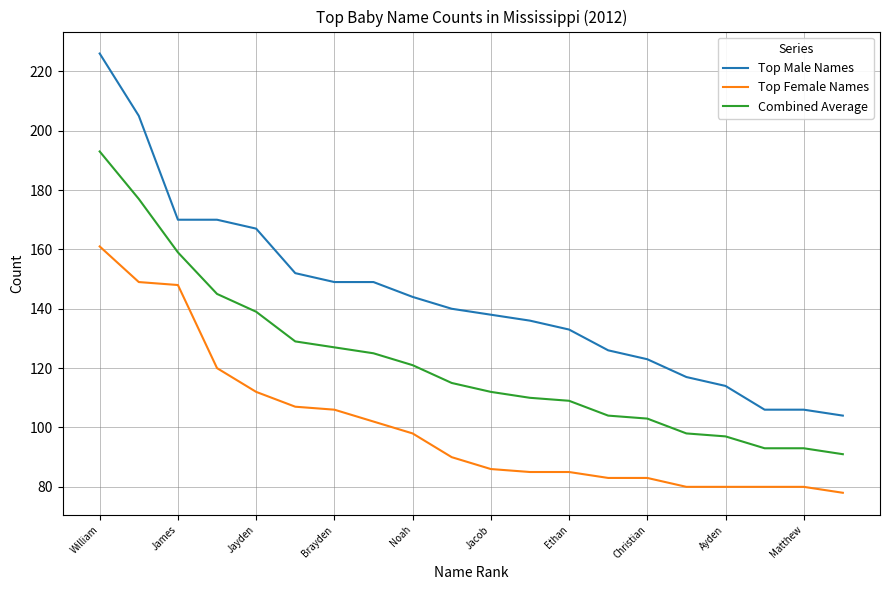

Which series has the widest spread of values?

Top Male Names